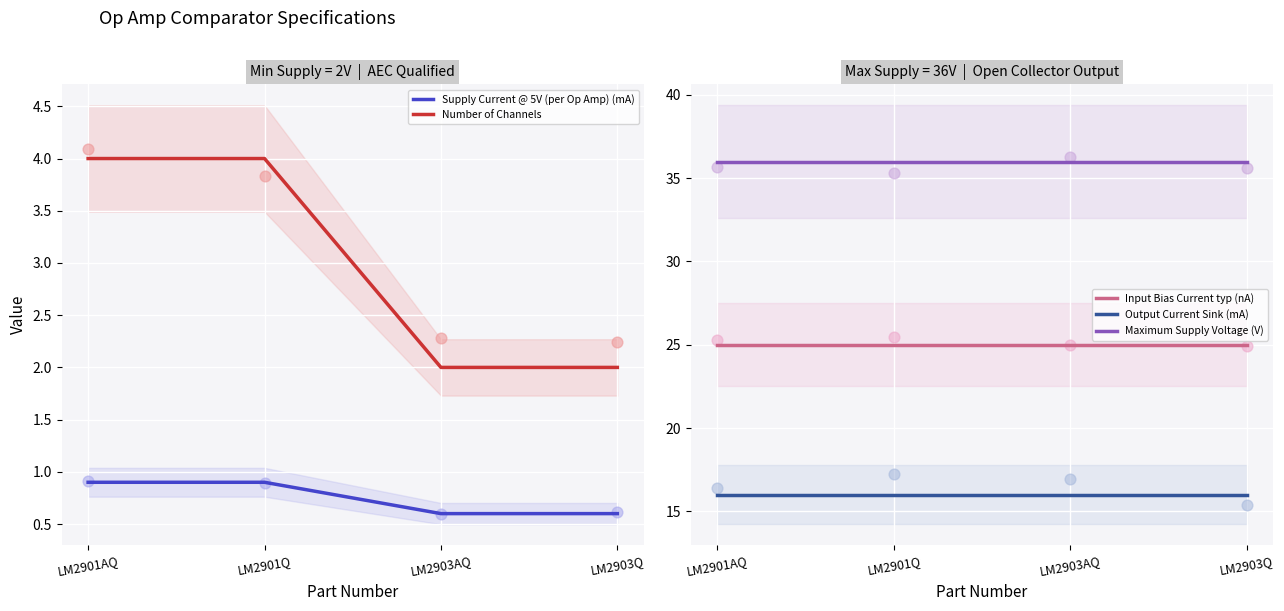

Which series contains the lowest Y value?

Supply Current @ 5V (per Op Amp) (mA)